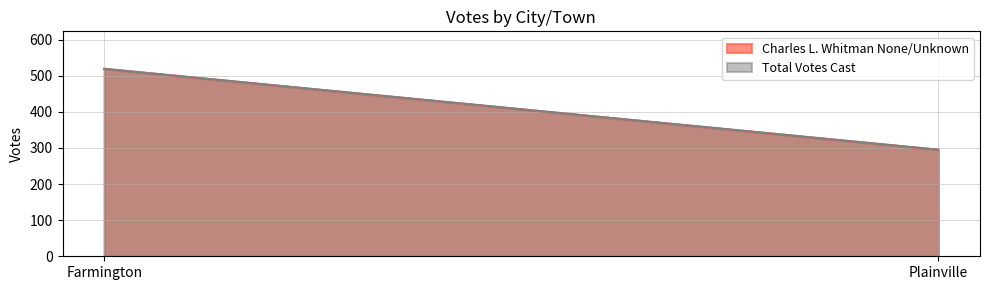

Does the chart have visible grid lines?

Yes